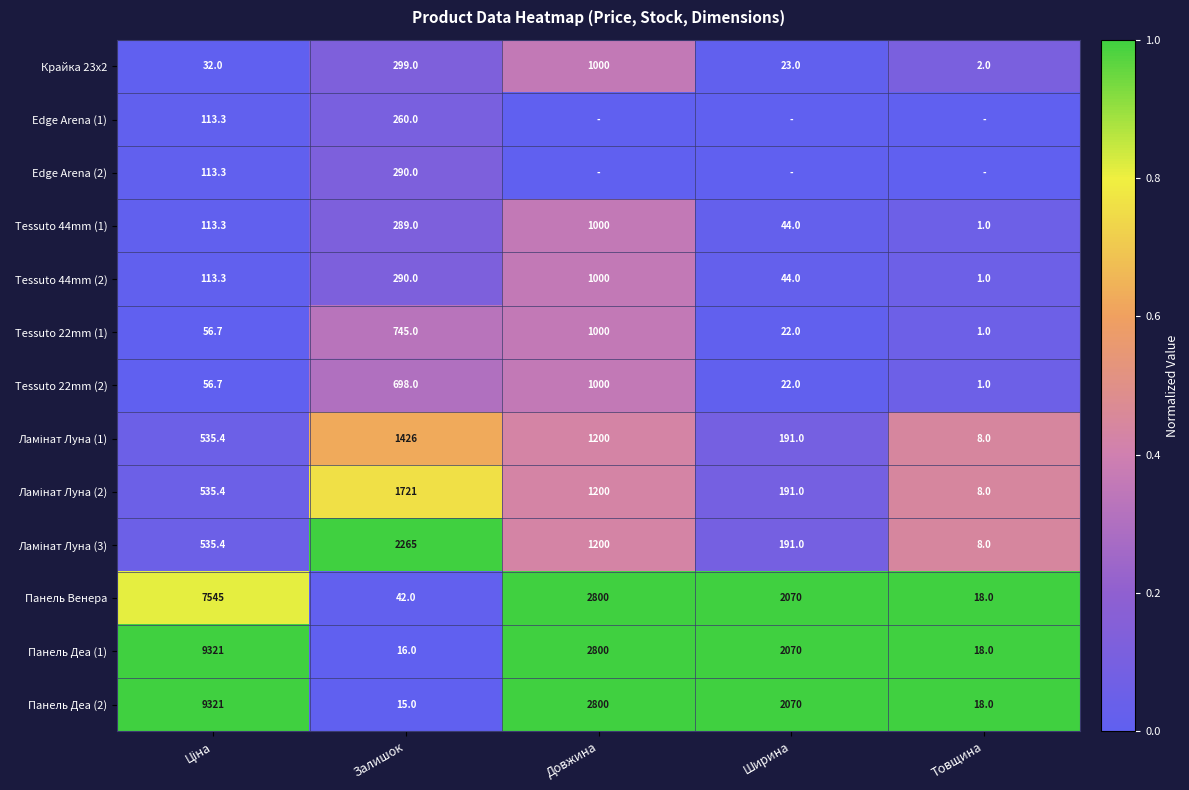

The value of Tessuto 44mm (1) at Ширина is 0.0. True or false?

False